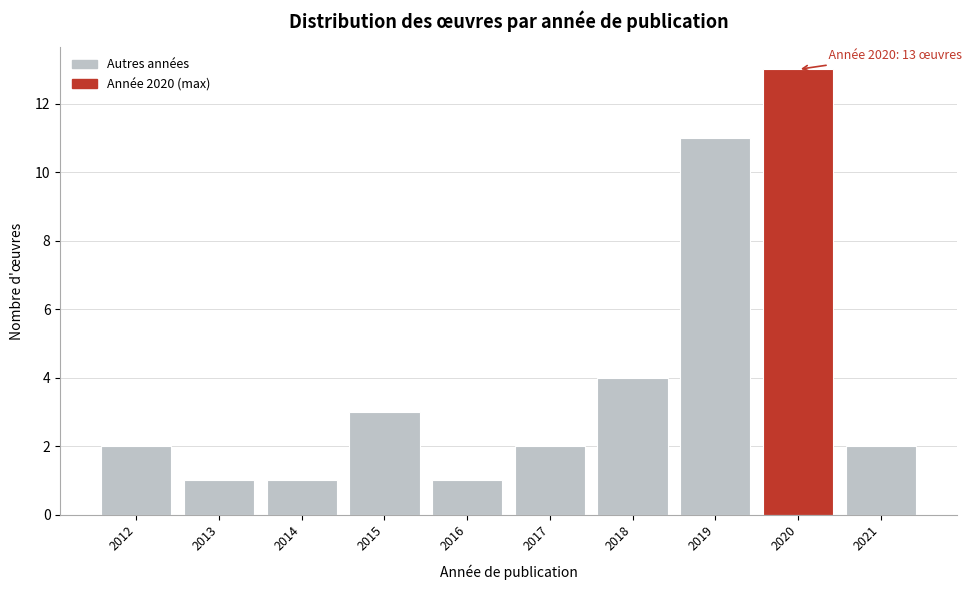

Reading right to left, what are all the values shown in this chart?

2021=2	2020=13	2019=11	2018=4	2017=2	2016=1	2015=3	2014=1	2013=1	2012=2